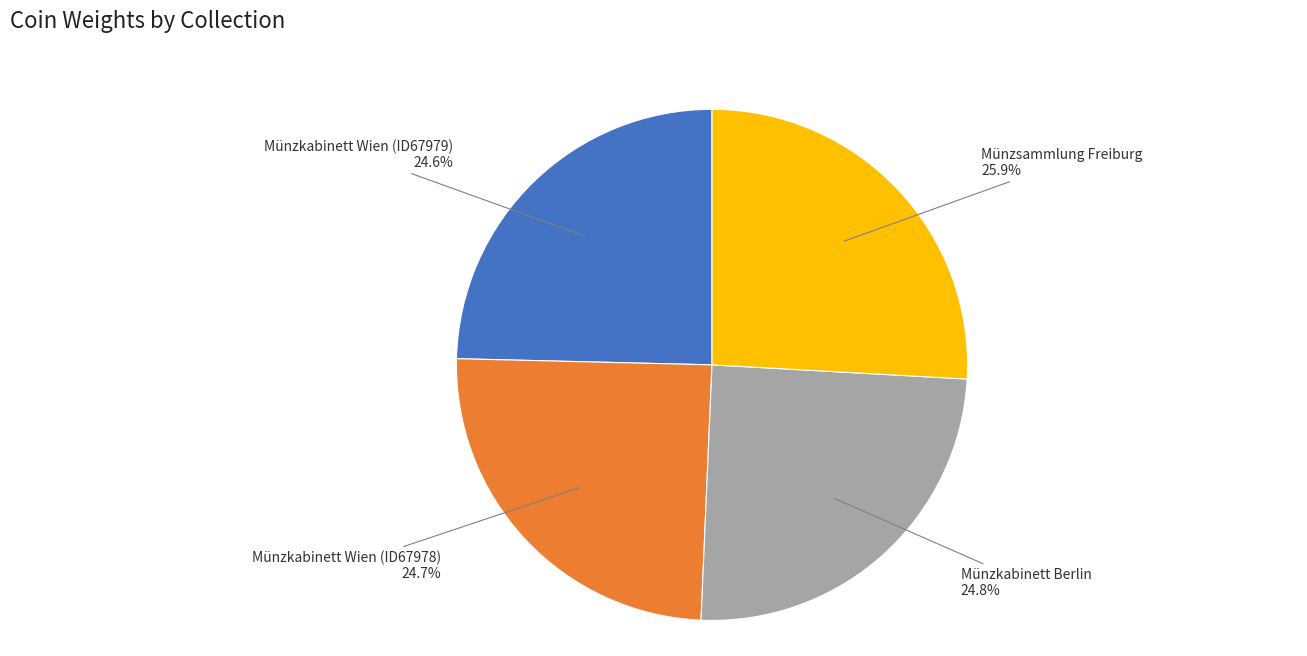

Does any single category account for the majority?

No